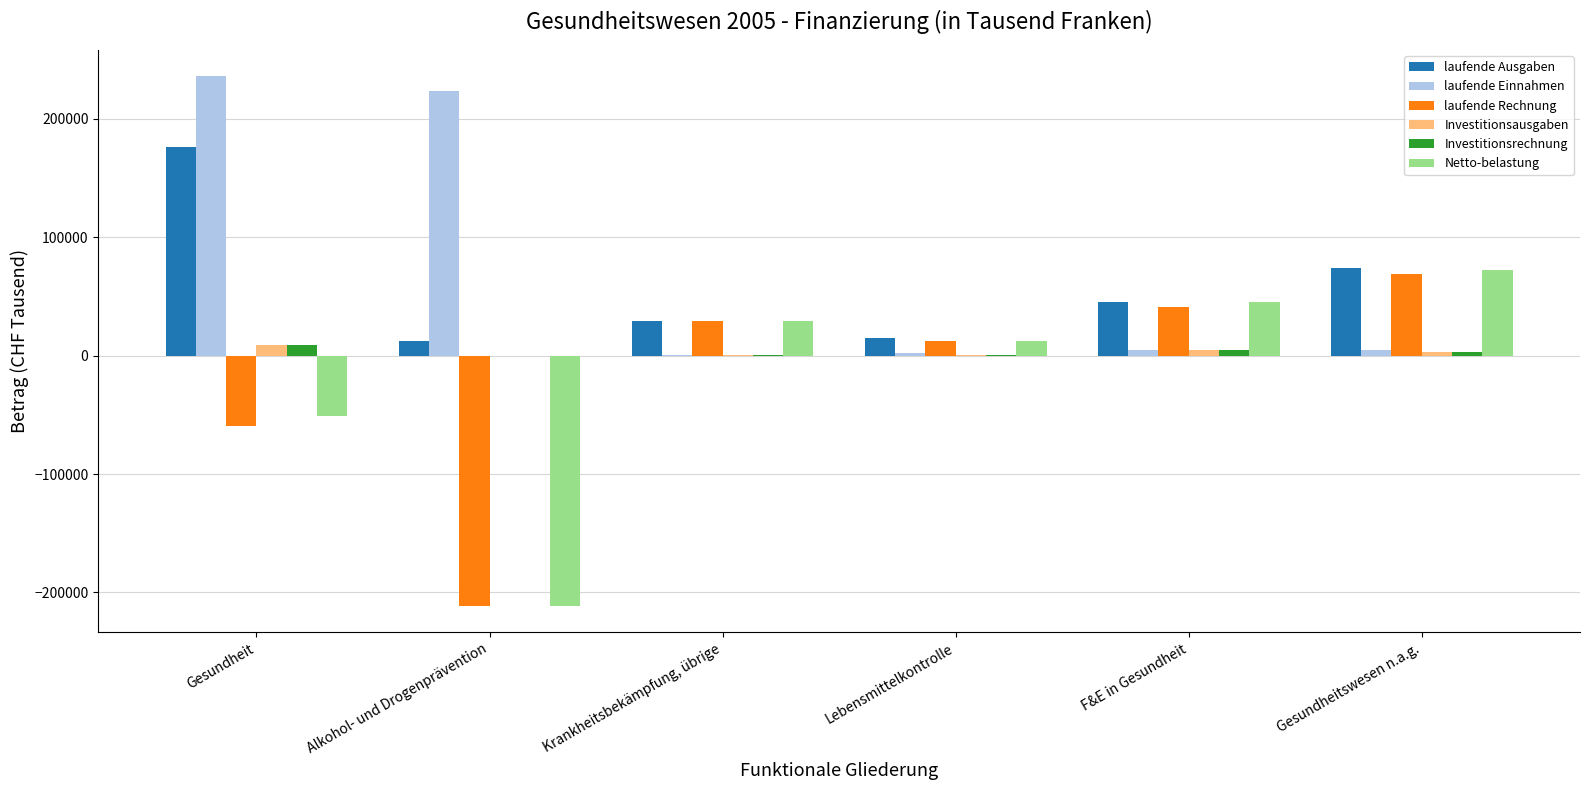

The laufende Rechnung series shows -211299.2 at Alkohol- und Drogenprävention. True or false?

True